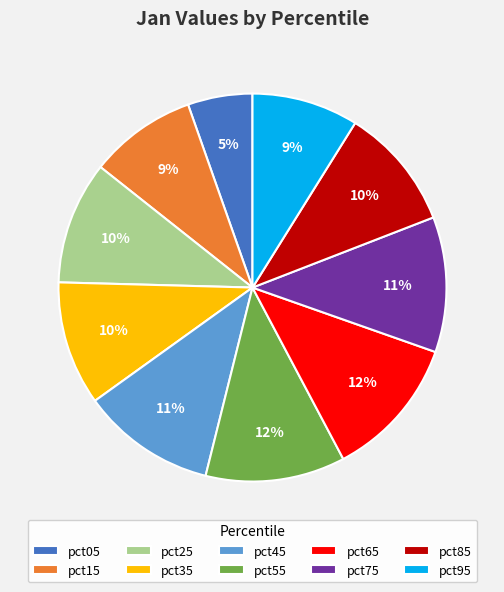

Is there a majority slice in this chart?

No